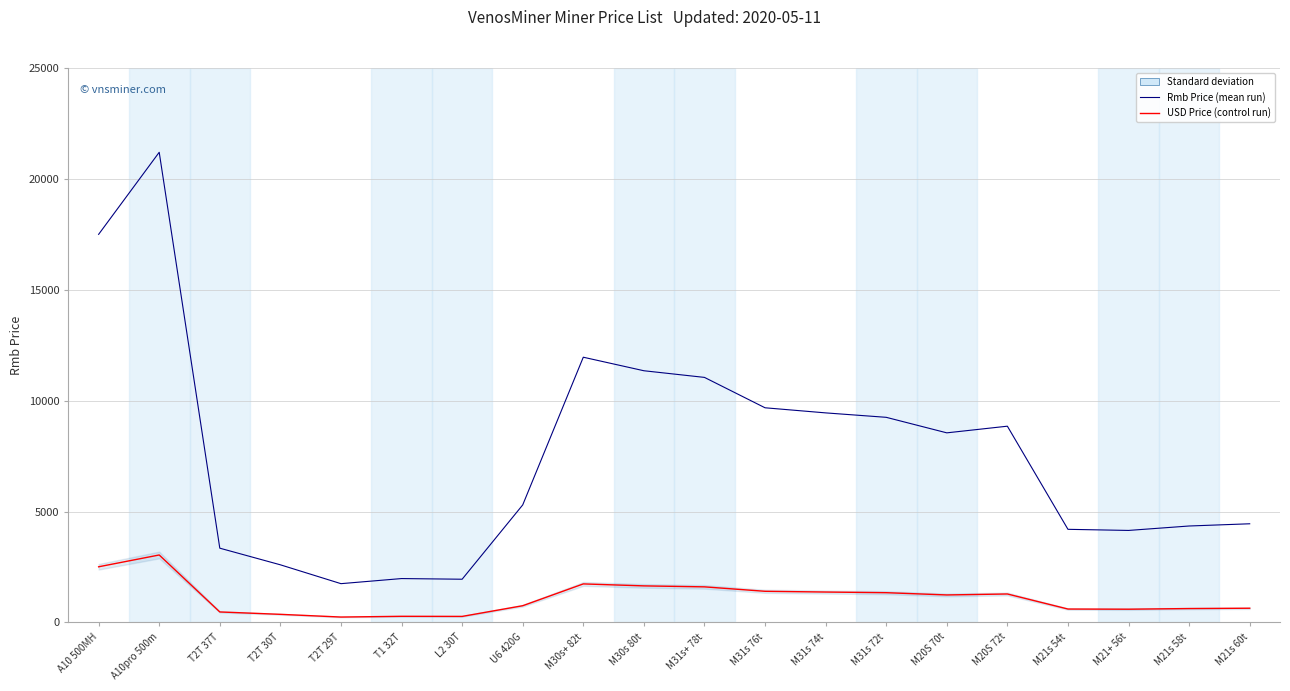

Is this an area chart (filled region under the line)?

No